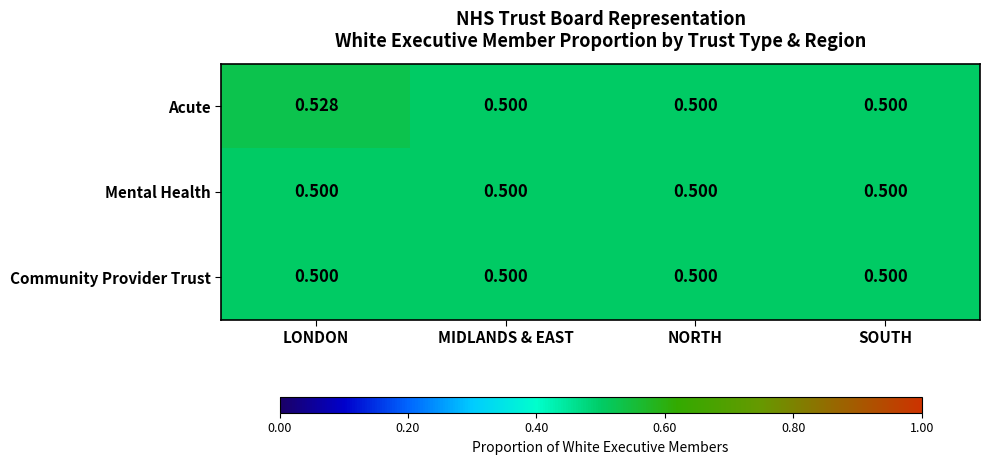

Which category has the highest value across all series?

LONDON